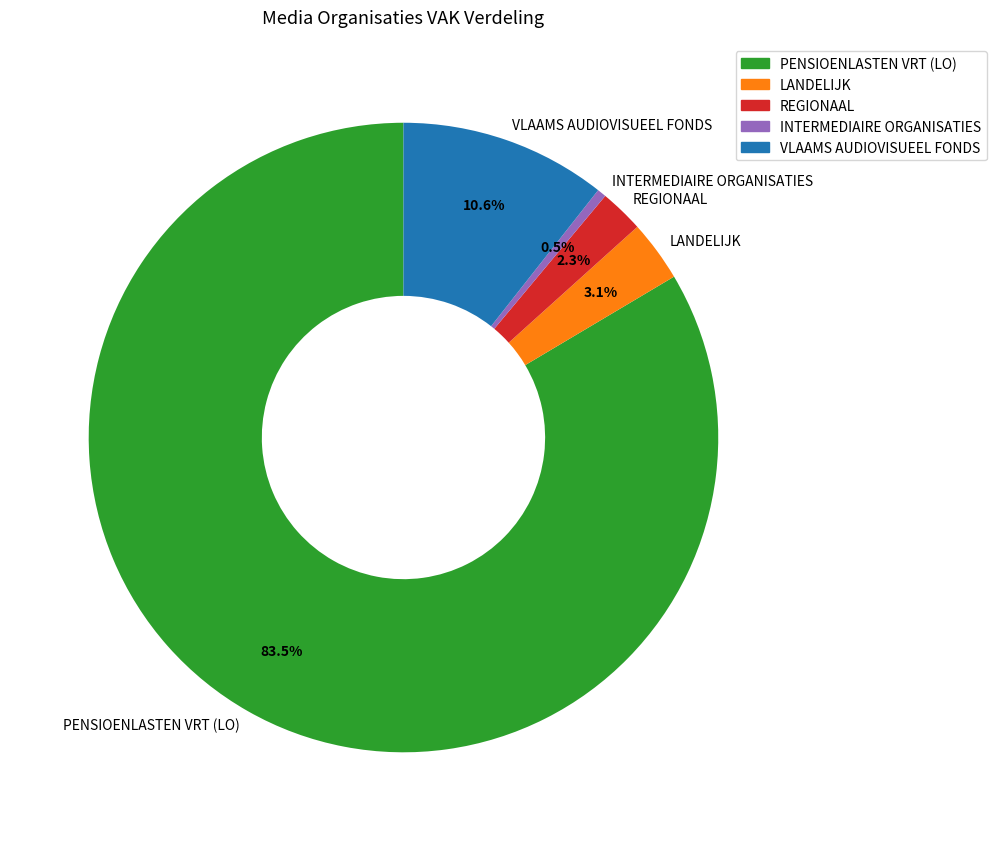

What portion of the pie excludes INTERMEDIAIRE ORGANISATIES?

99.5%